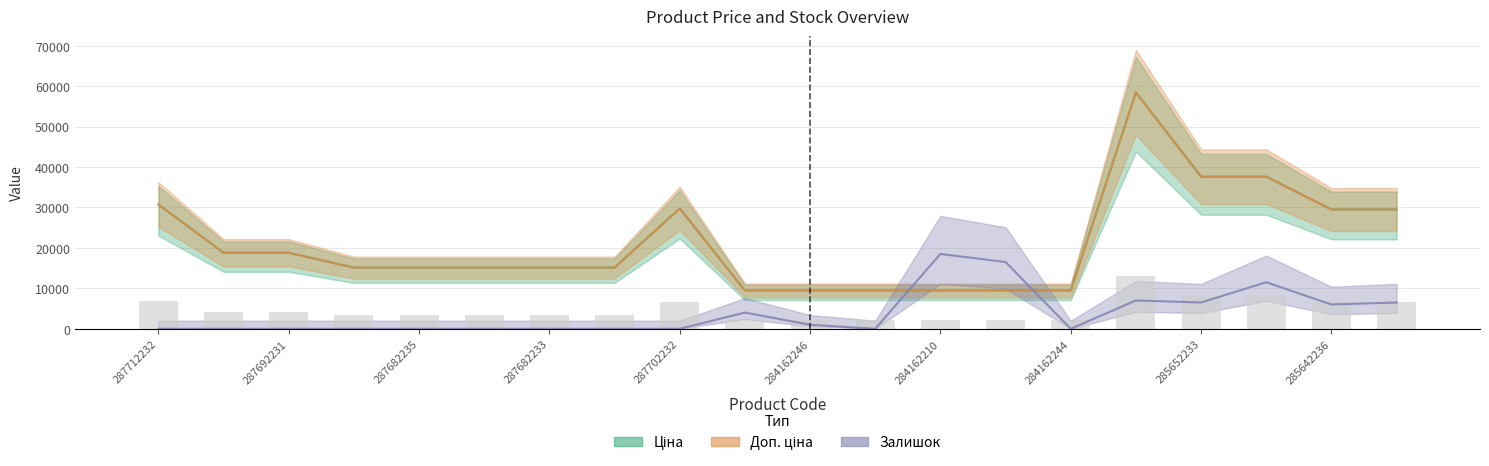

How many data points in Ціна are less than 15120?

6